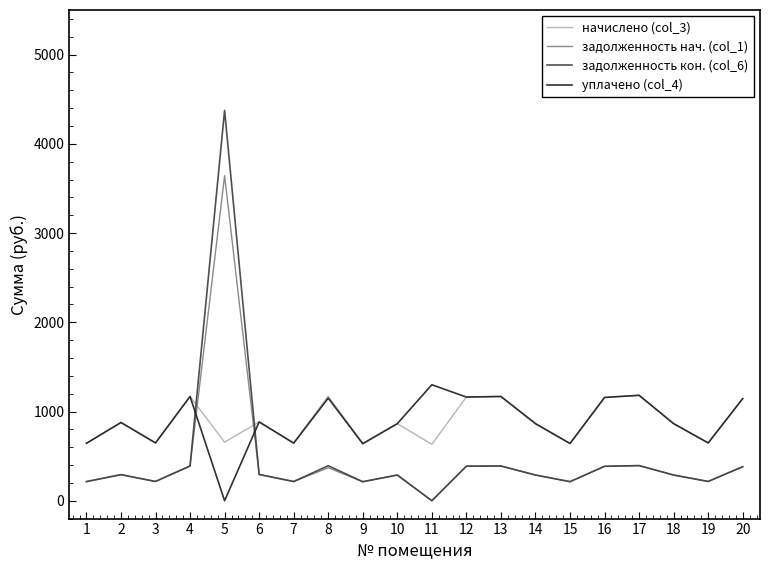

What is the maximum value shown in the chart?

4374.7